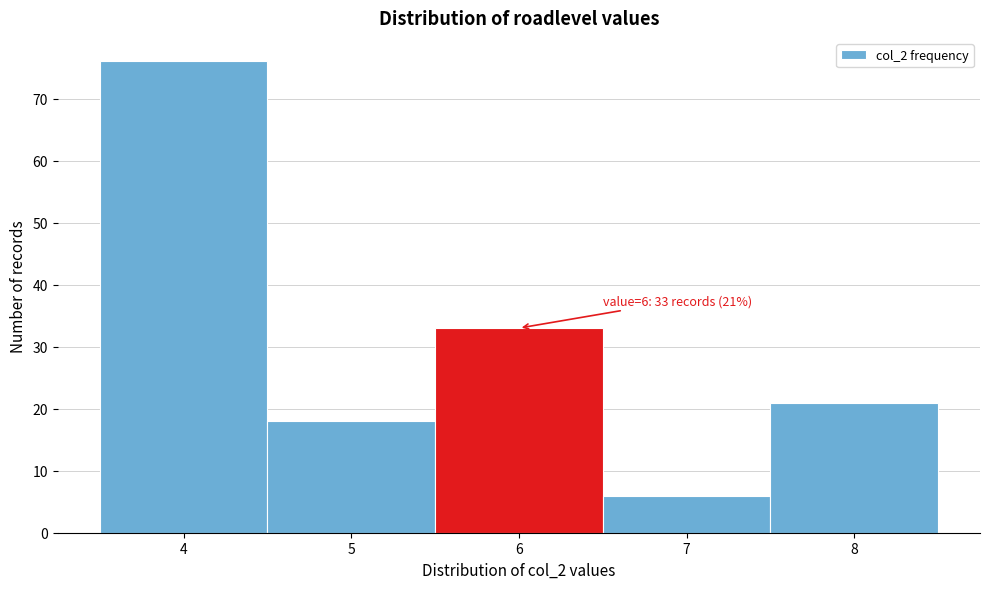

Reading left to right, transcribe all the data shown in this chart.

4=76	5=18	6=33	7=6	8=21